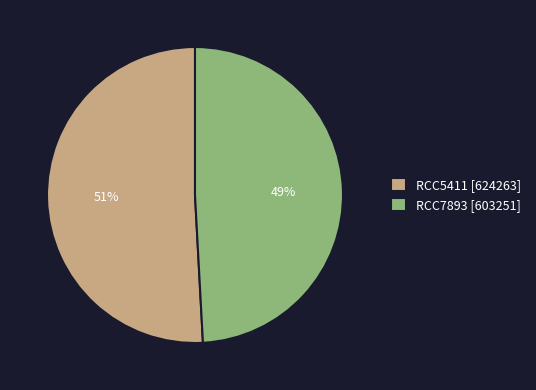

True or false: RCC5411 accounts for 39% of the total.

False